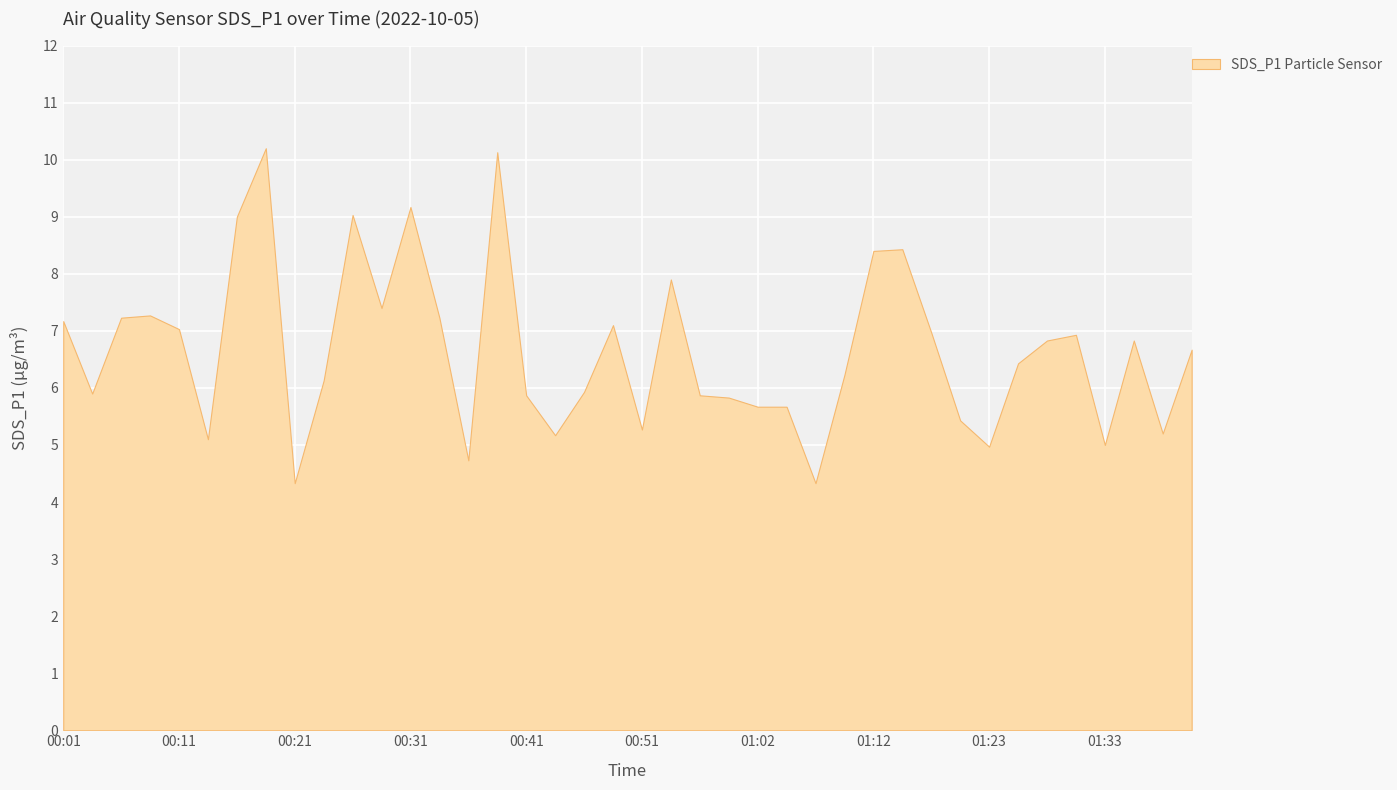

How many lines are shown in the chart?

1